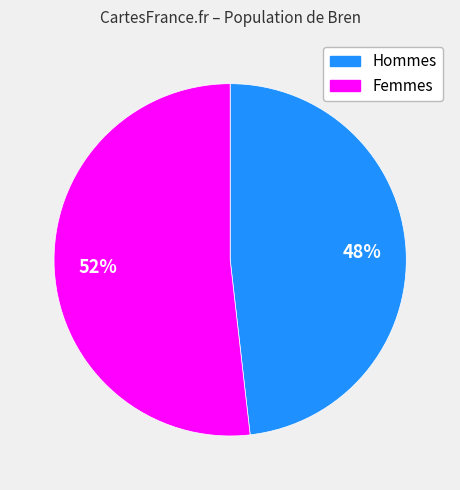

Is there any slice that represents more than half of the pie?

Yes